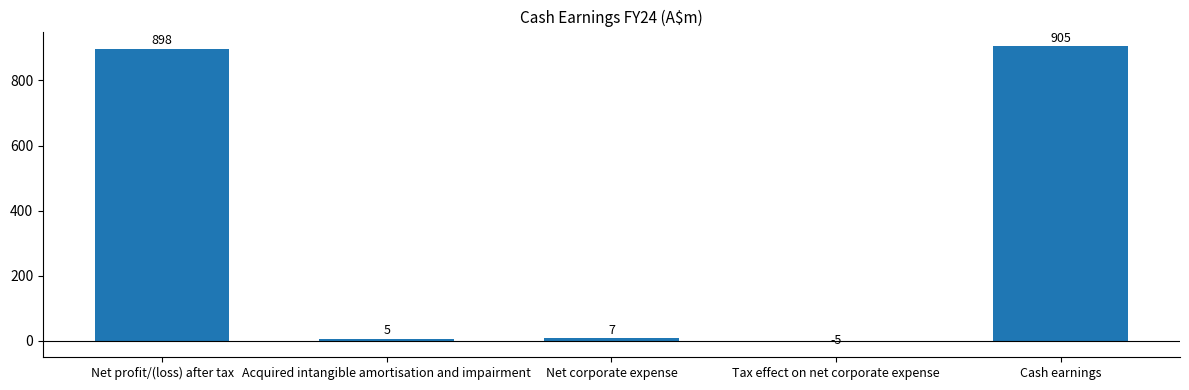

What is the difference between the maximum and second lowest values?

900